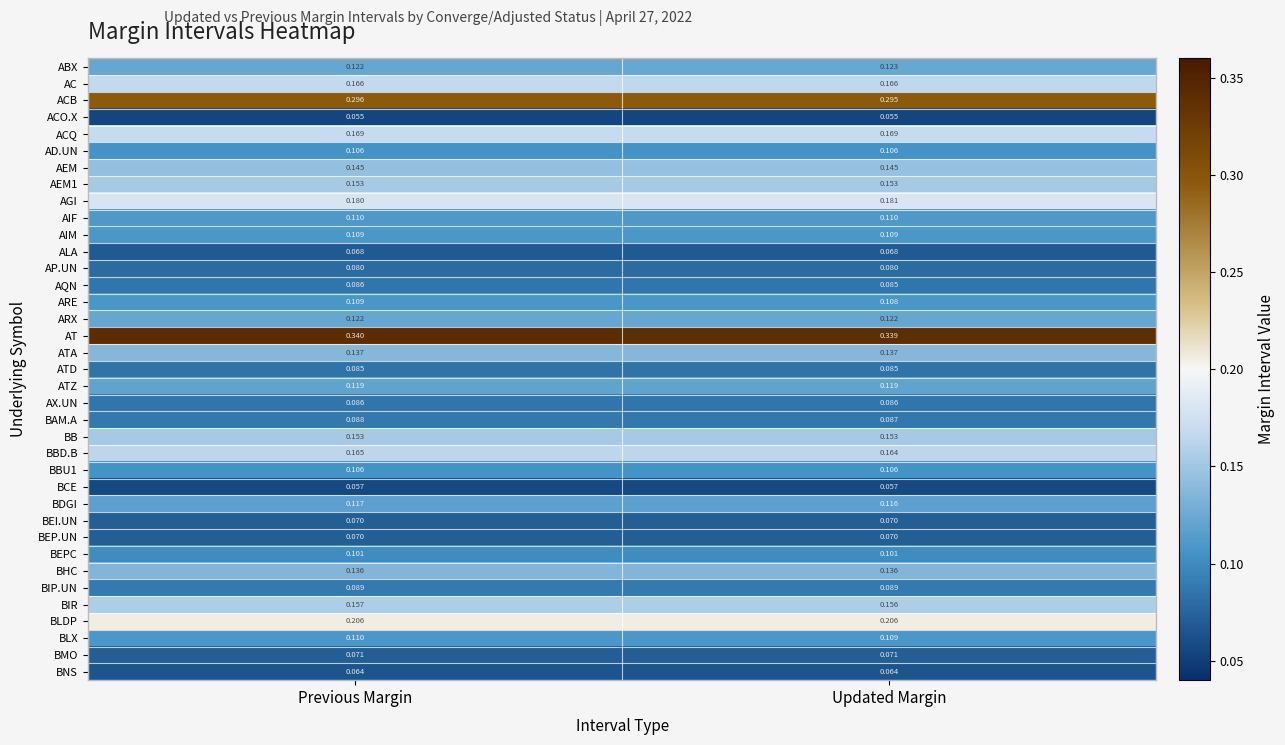

Rank the categories by BIR value from highest to lowest.

Previous Margin, Updated Margin